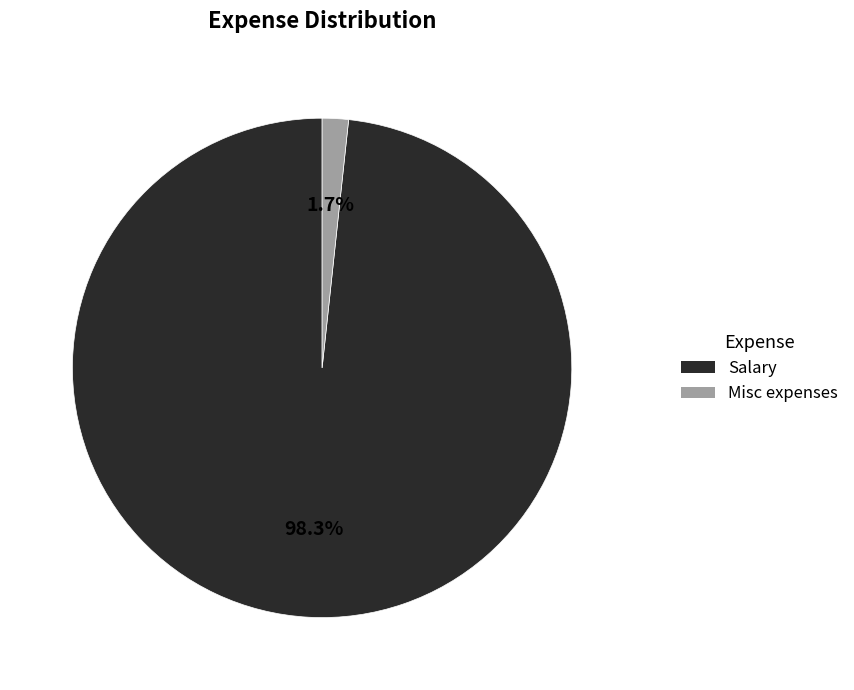

What percentage is NOT represented by Salary?

1.7%